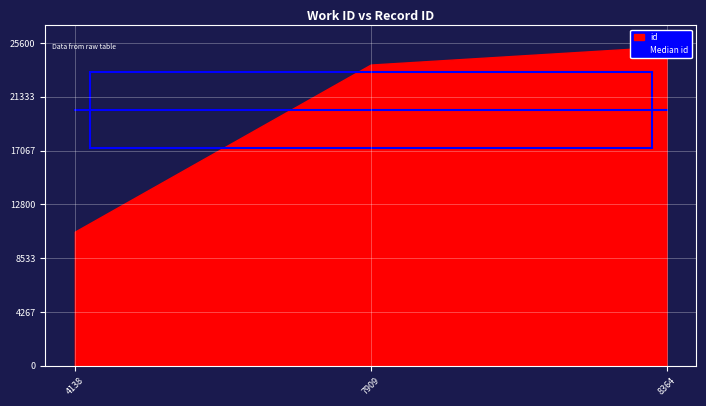

Between 4138 and 8364, which is larger?

8364